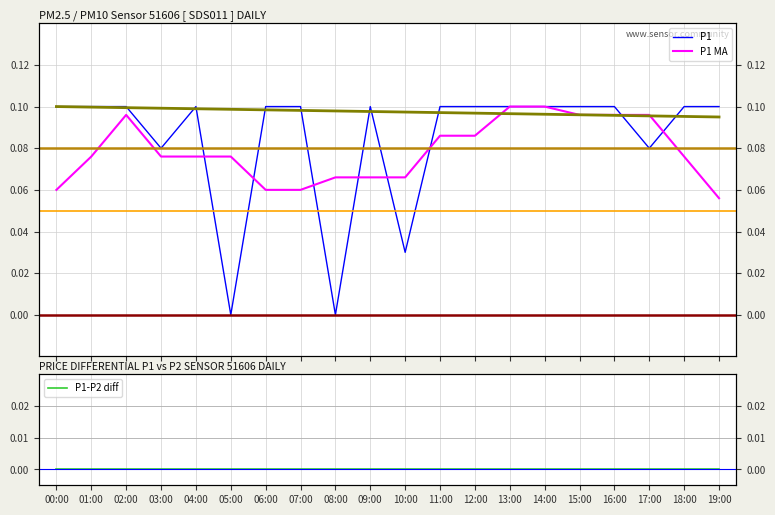

What is the difference between the maximum and minimum values in the P1 series?

0.1